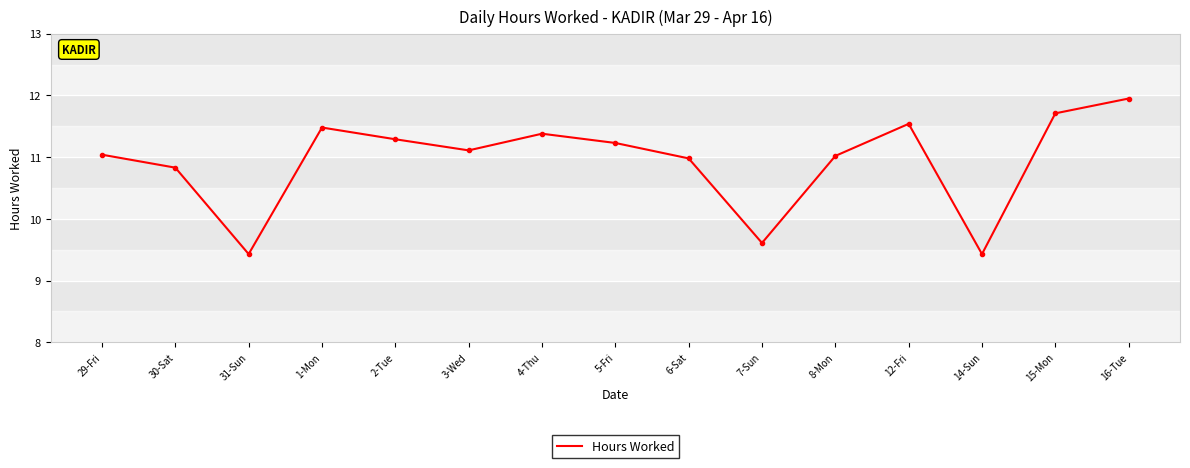

What is the average value?

10.9